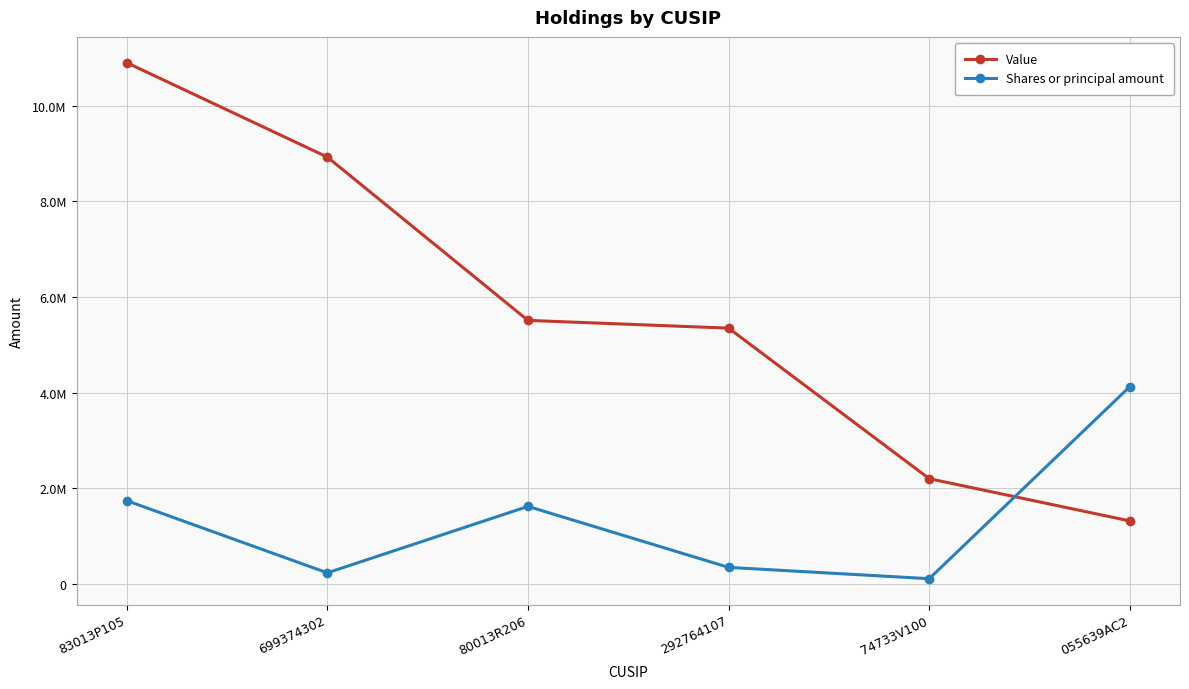

List the labels in order of Value value, largest first.

83013P105, 699374302, 80013R206, 292764107, 74733V100, 055639AC2